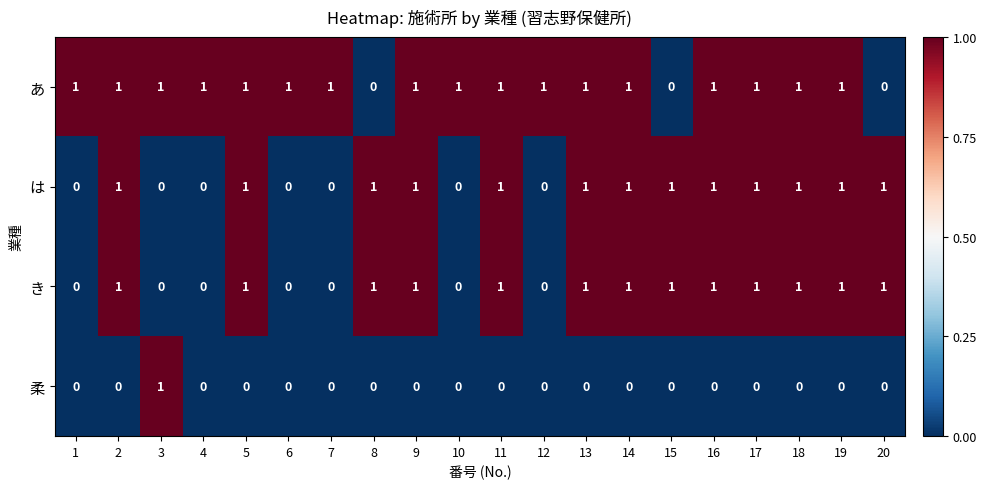

What is the sum of all は values?

13